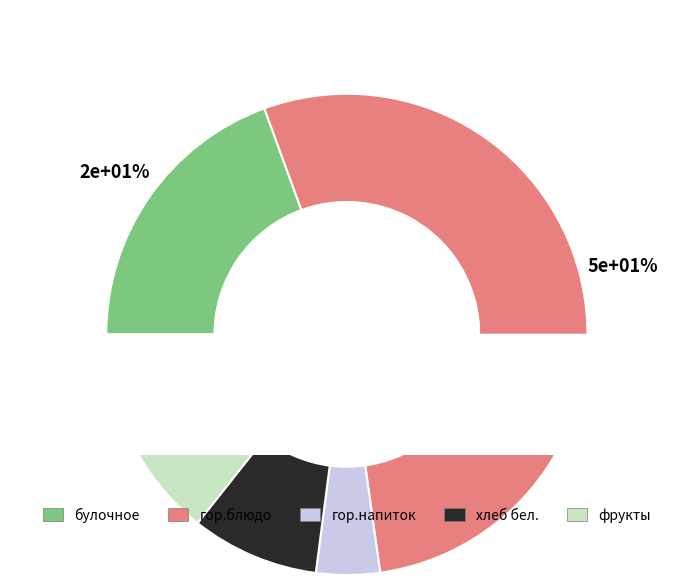

To the nearest percent, what portion does булочное represent?

19%